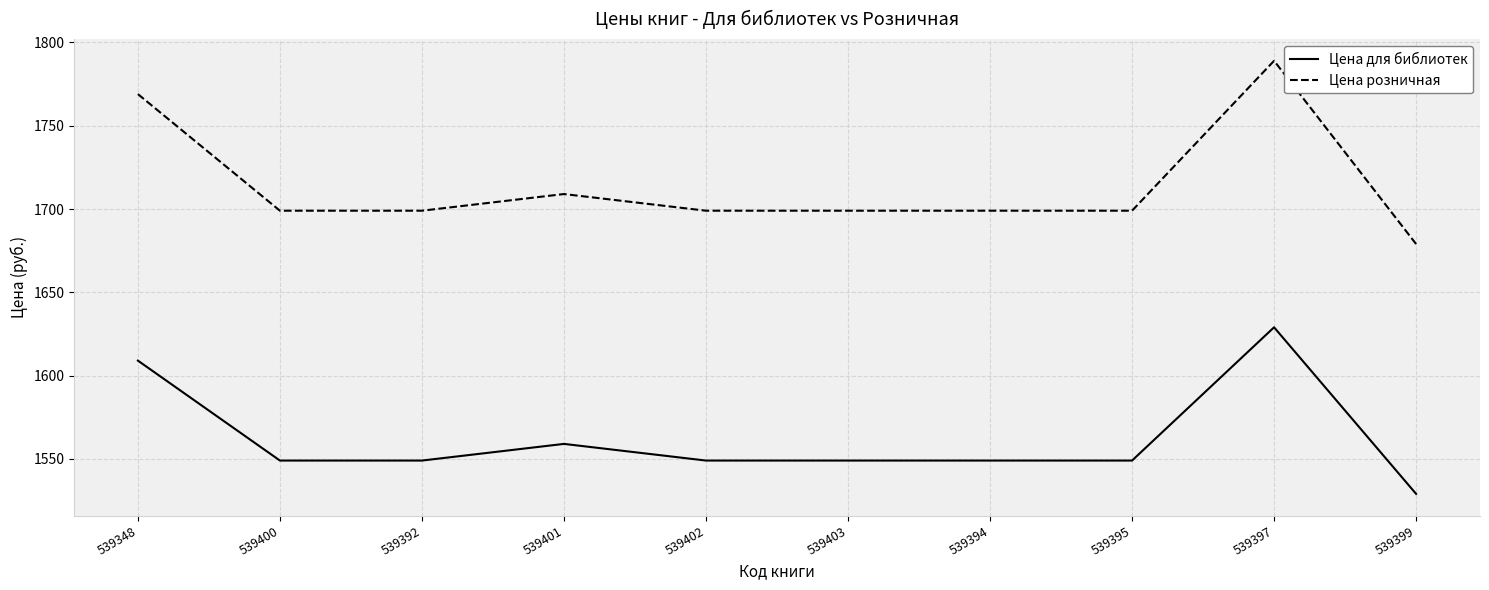

Rank the series by their average value, from highest to lowest.

Цена розничная, Цена для библиотек